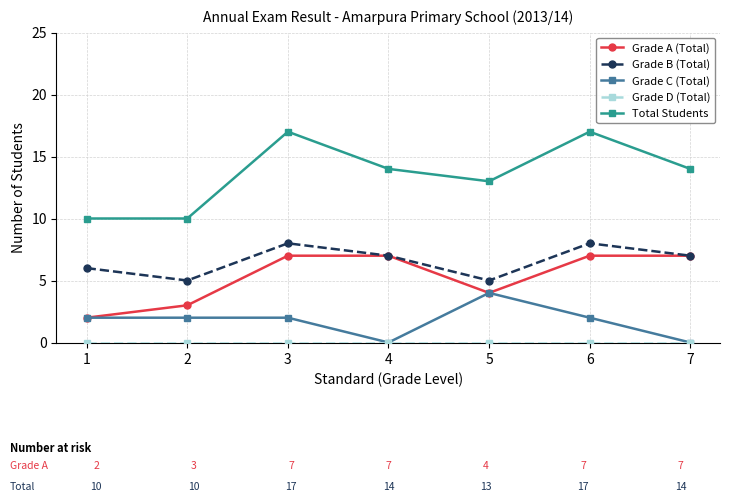

The value of Total Students at 1 is 10. True or false?

True